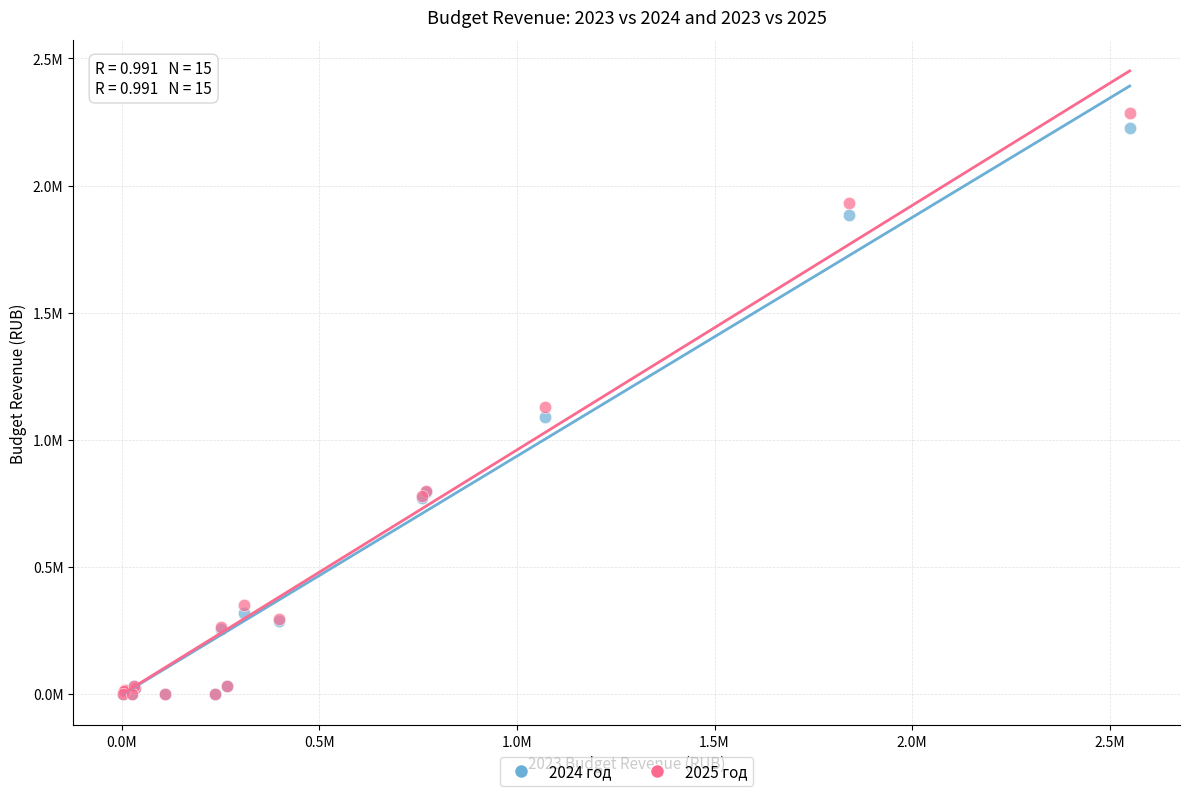

What are all the series names shown in the legend?

2024 год, 2025 год